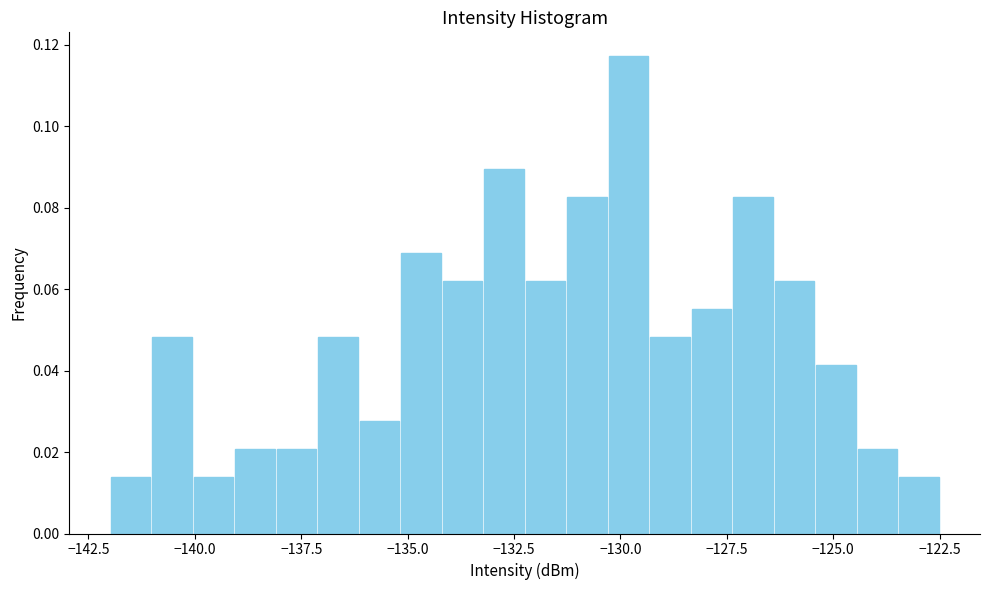

Around what value on the x-axis is the tallest bar? Give the approximate position of its centre, as read against the axis.

-130.0